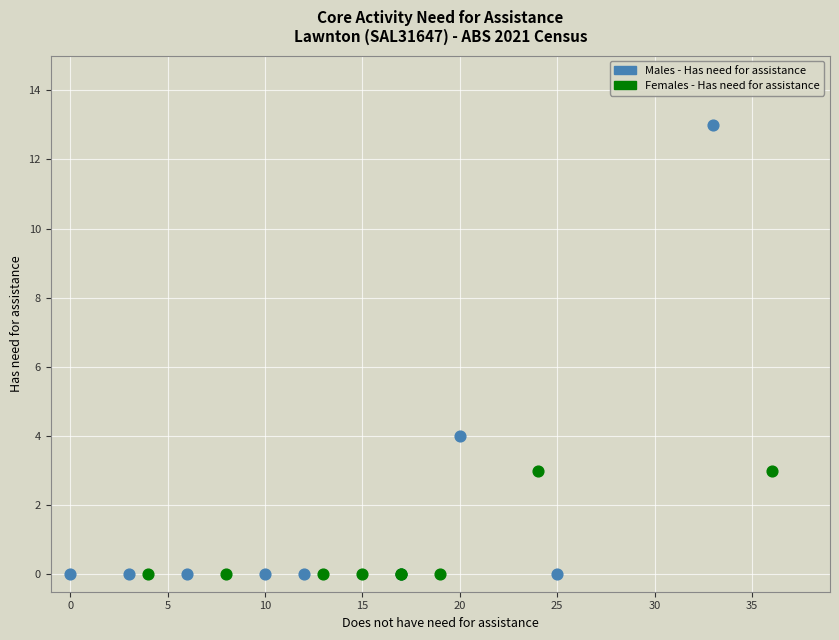

Which series contains the highest Y value?

Males - Has need for assistance